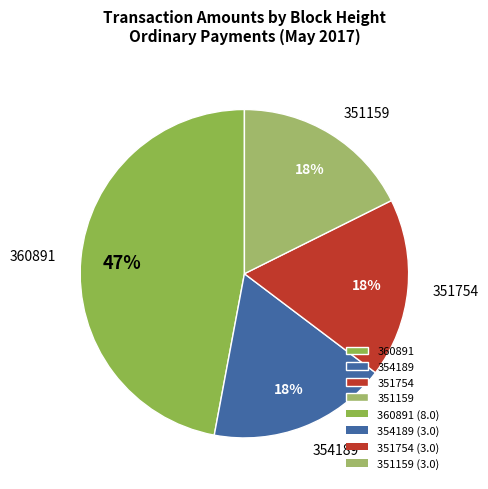

True or false: 351159 accounts for 18% of the total.

True